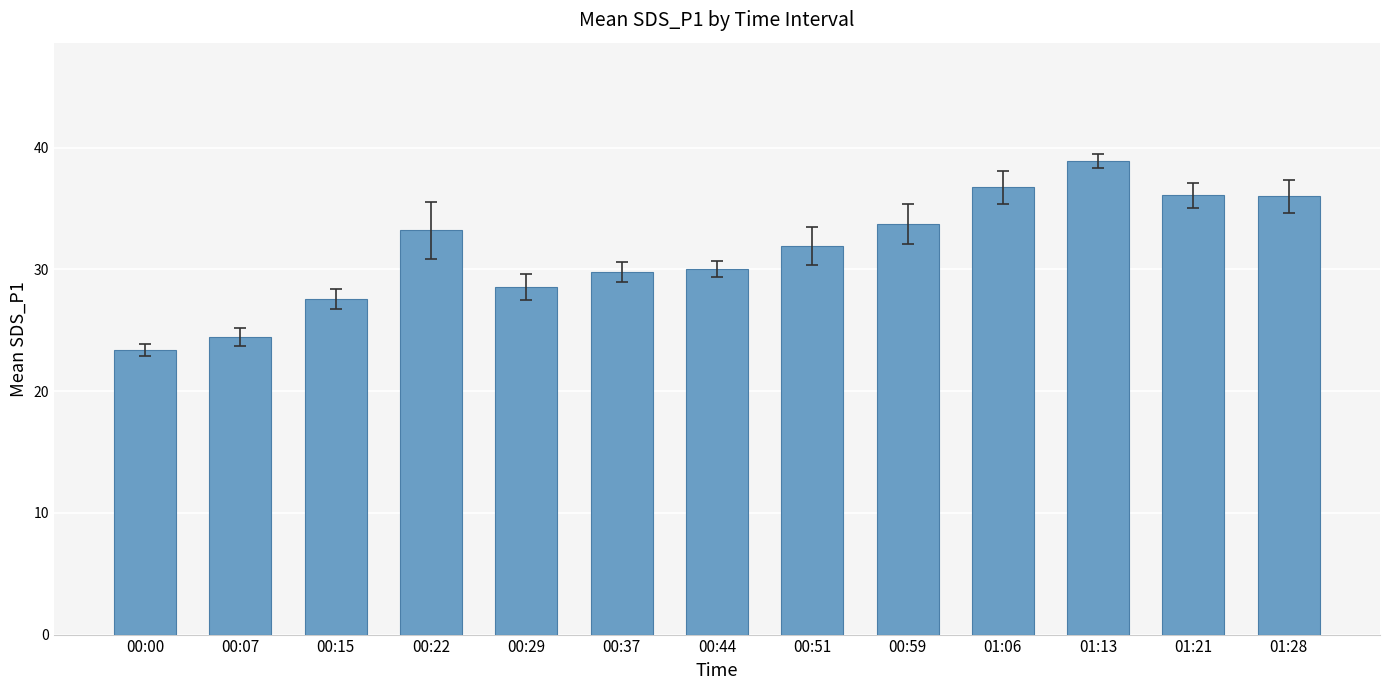

What is the label of the 5th bar from the right?

00:59